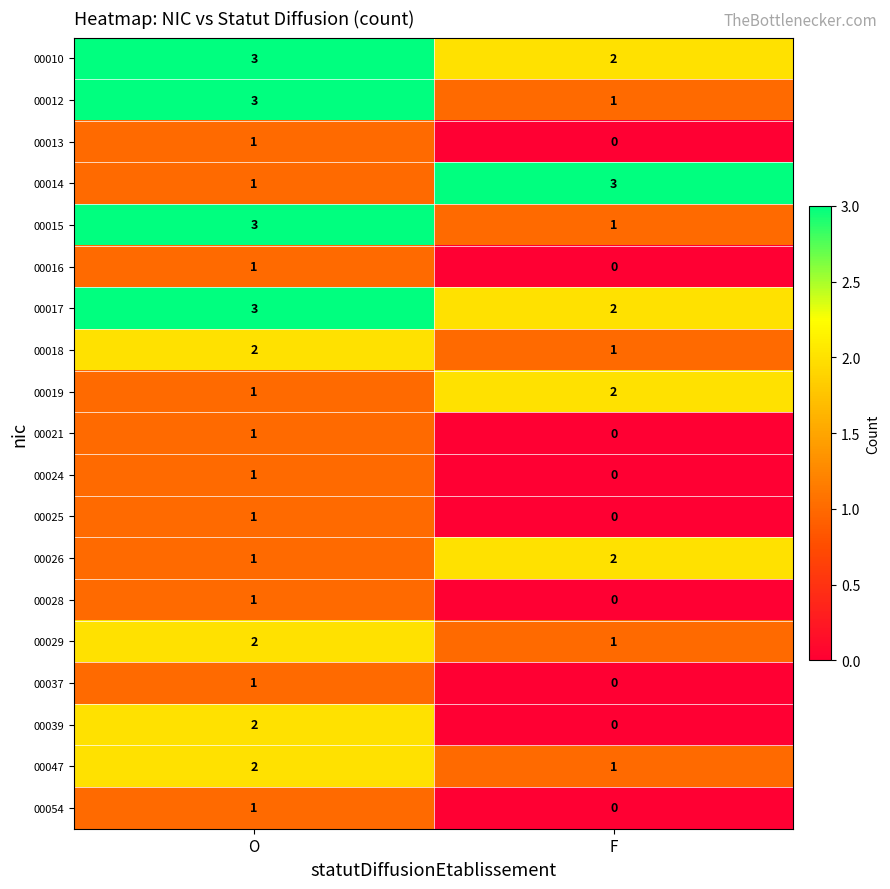

Which category has the lowest value across all series?

F